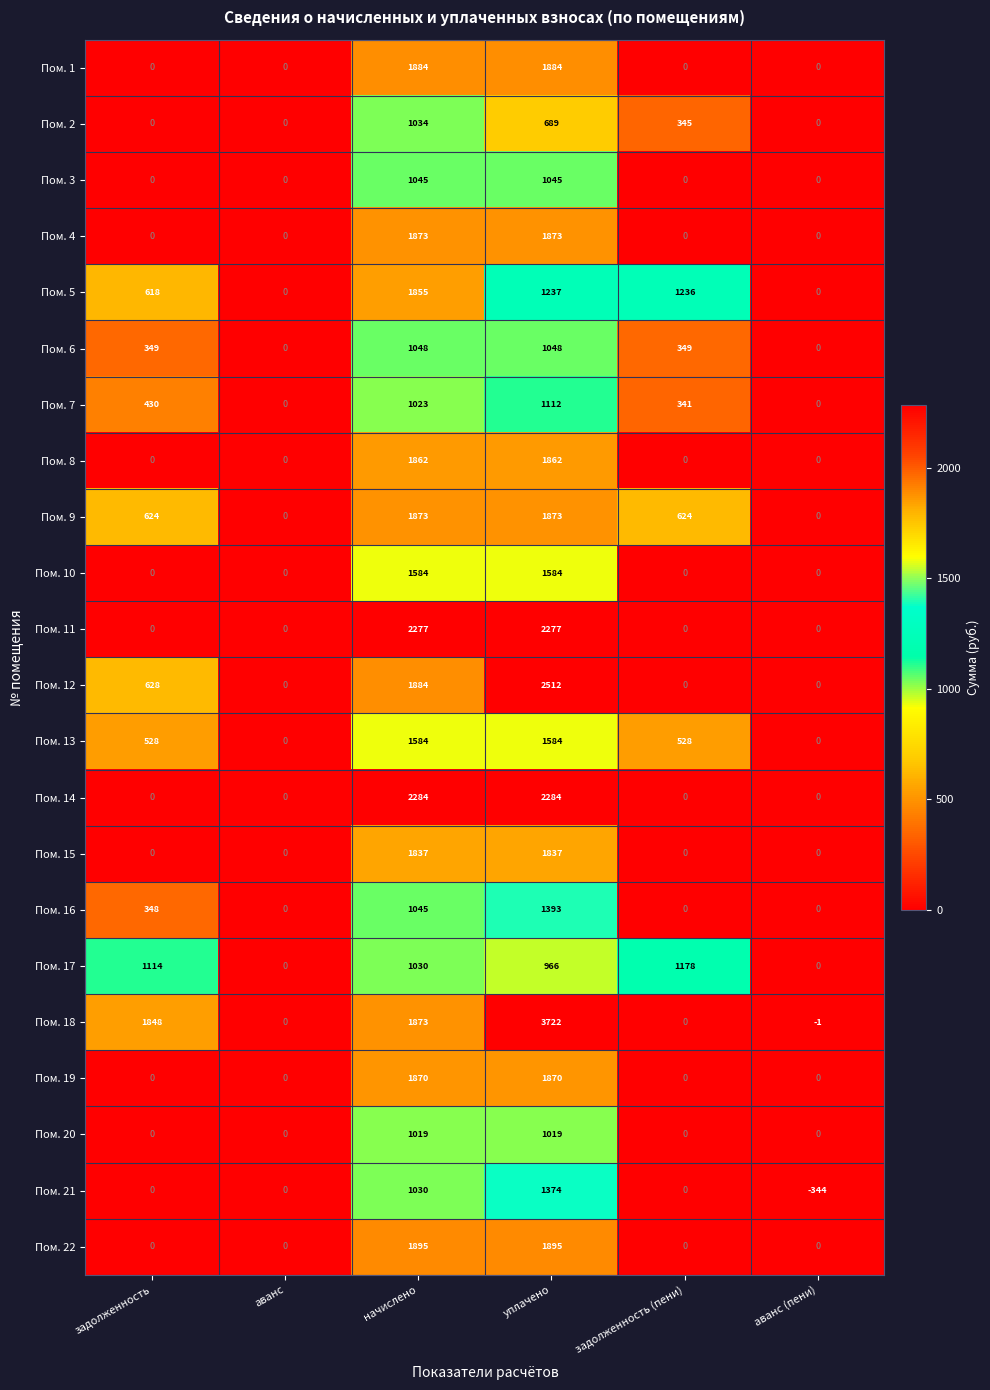

The Пом. 16 series shows 506 at задолженность. True or false?

False